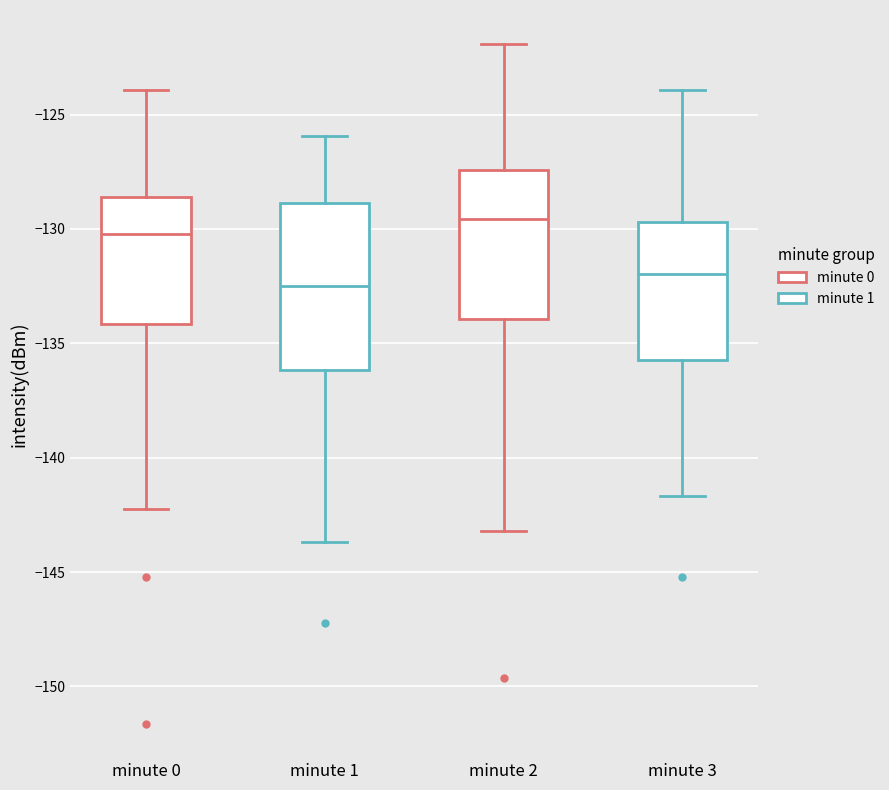

Reading left to right, read every box against the y-axis: the position of its median line, the range the box covers, and the ends of its whiskers. The values are not printed on the chart, so give them approximately, as read against the axis.

minute 0: median -130.0, box -134.0 to -128.5, whiskers -142.5 to -124.0
minute 1: median -132.5, box -136.0 to -129.0, whiskers -143.5 to -126.0
minute 2: median -129.5, box -134.0 to -127.5, whiskers -143.0 to -122.0
minute 3: median -132.0, box -136.0 to -129.5, whiskers -141.5 to -124.0